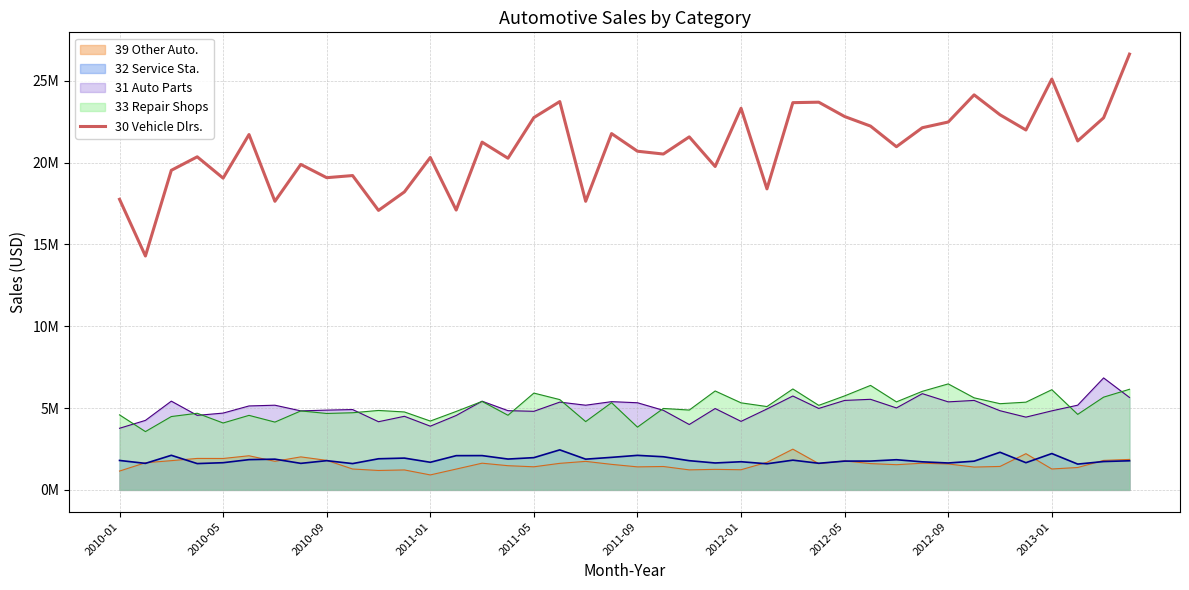

Does the chart have visible grid lines?

Yes